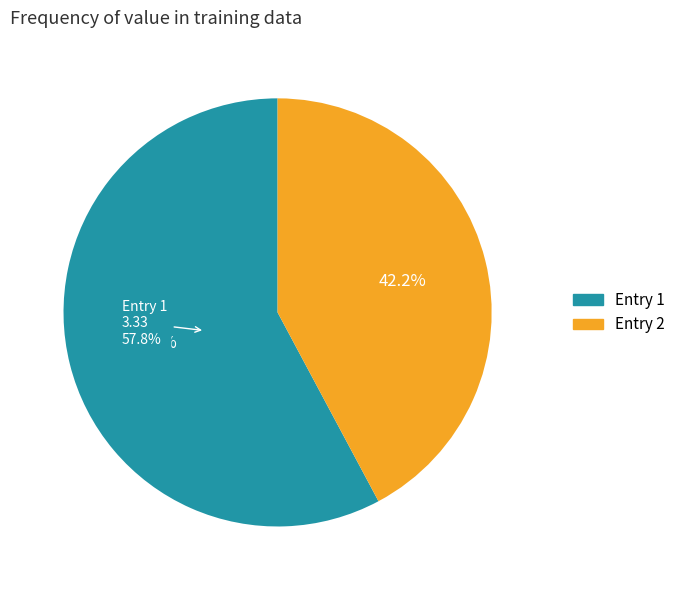

What percentage do 2019-01-17T20:35:15.157Z and 2019-01-17T20:59:03.843Z together represent?

100.0%